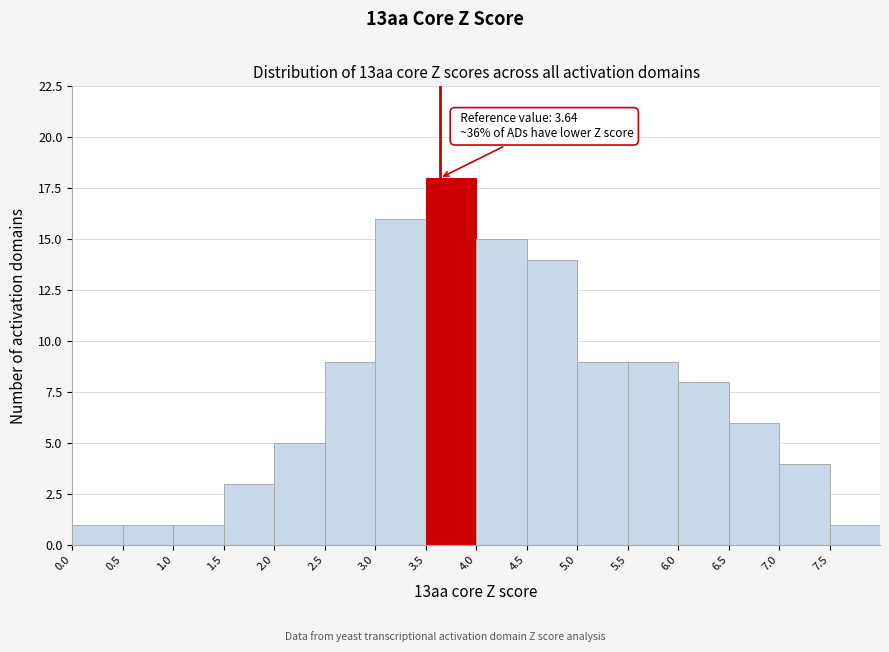

Which range on the x-axis has the tallest bar?

3.5 to 4.0